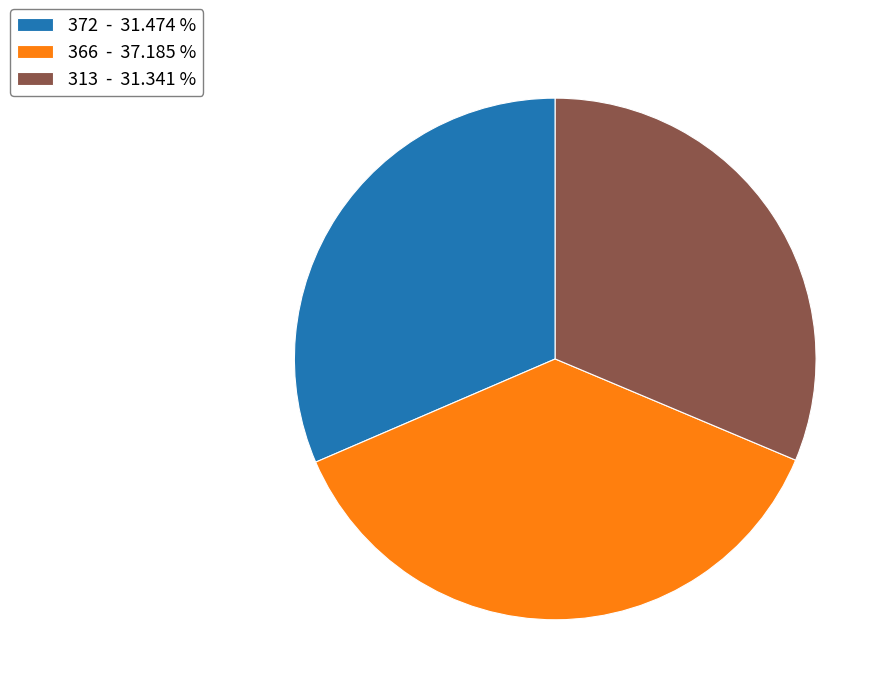

Combined, do 372 - 31.474 % and 366 - 37.185 % account for over 50%?

Yes